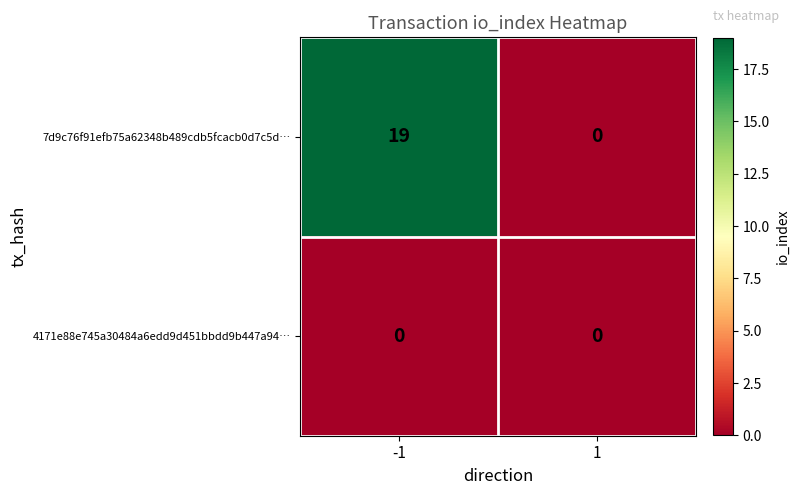

Which series has the largest total across all categories?

7d9c76f91efb75a62348b489cdb5fcacb0d7c5d…